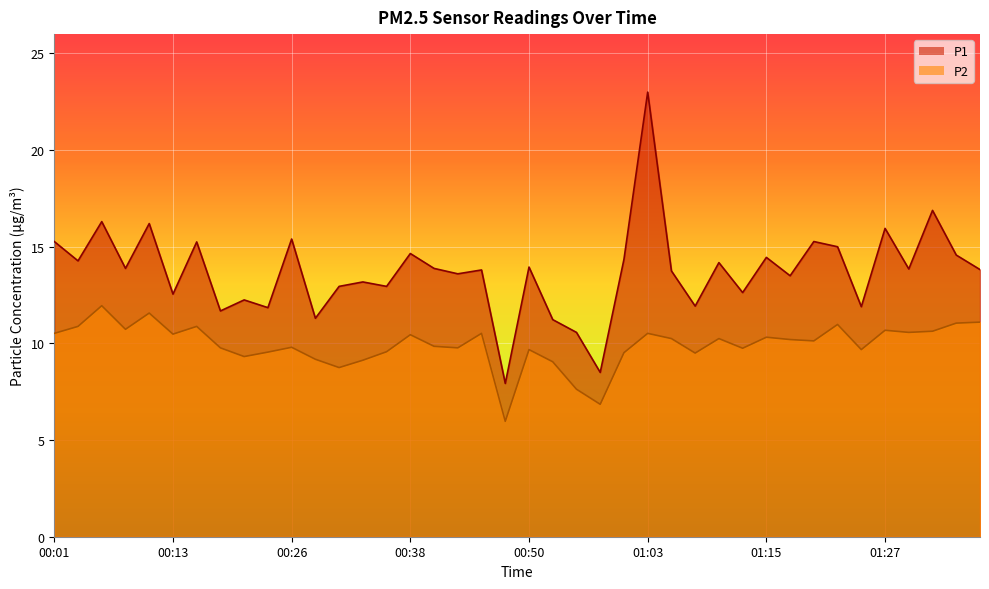

What is the label of the 13th point from the left?

00:31